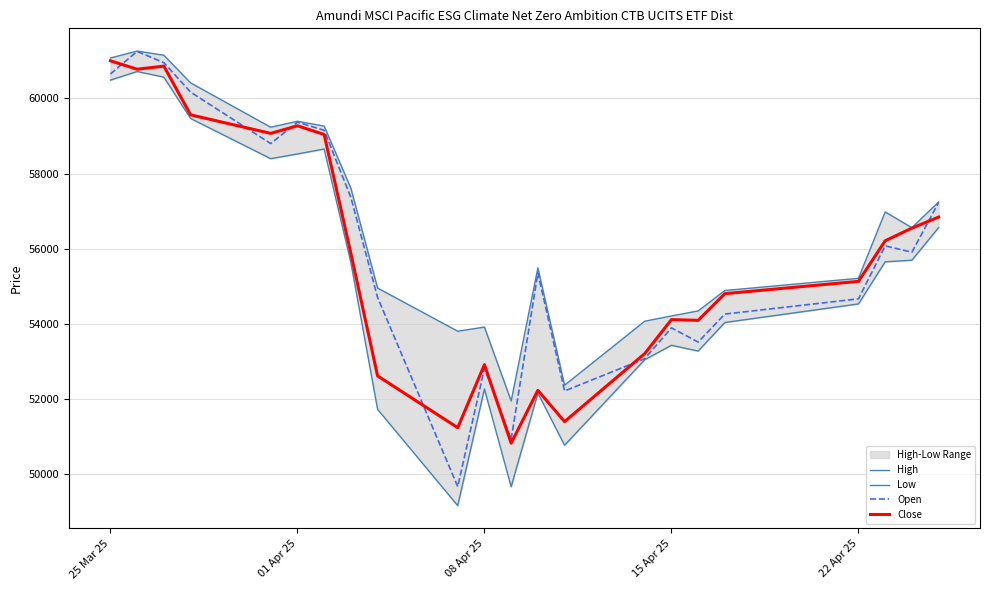

The value of Open at 25 Mar 25 is 101268. True or false?

False